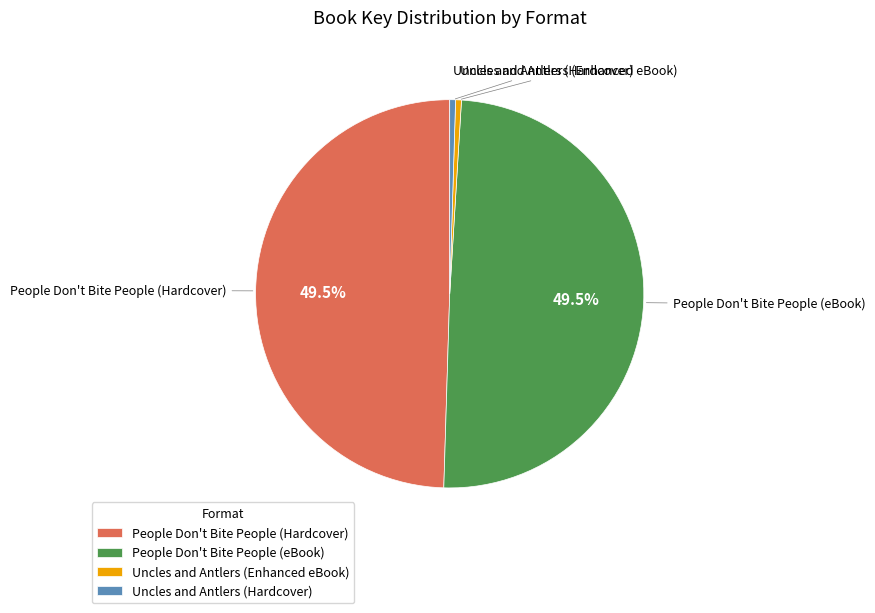

Is it true that People Don't Bite People (Hardcover) is 61% of the pie?

False